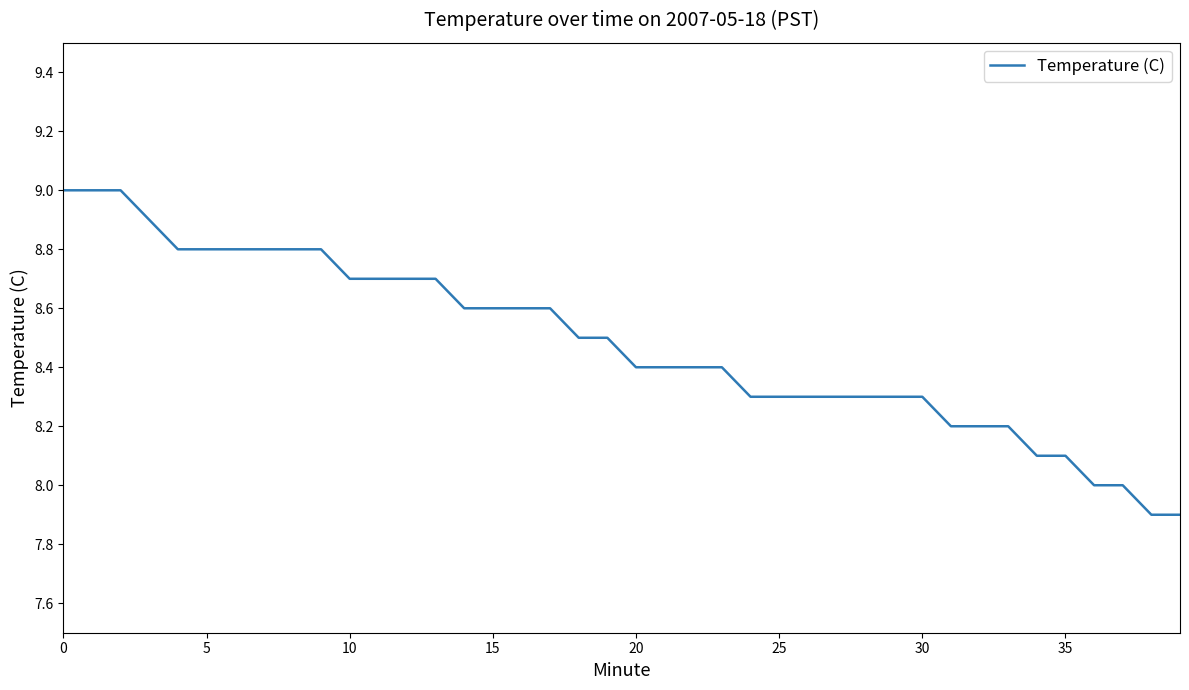

Is this an area chart (filled region under the line)?

No